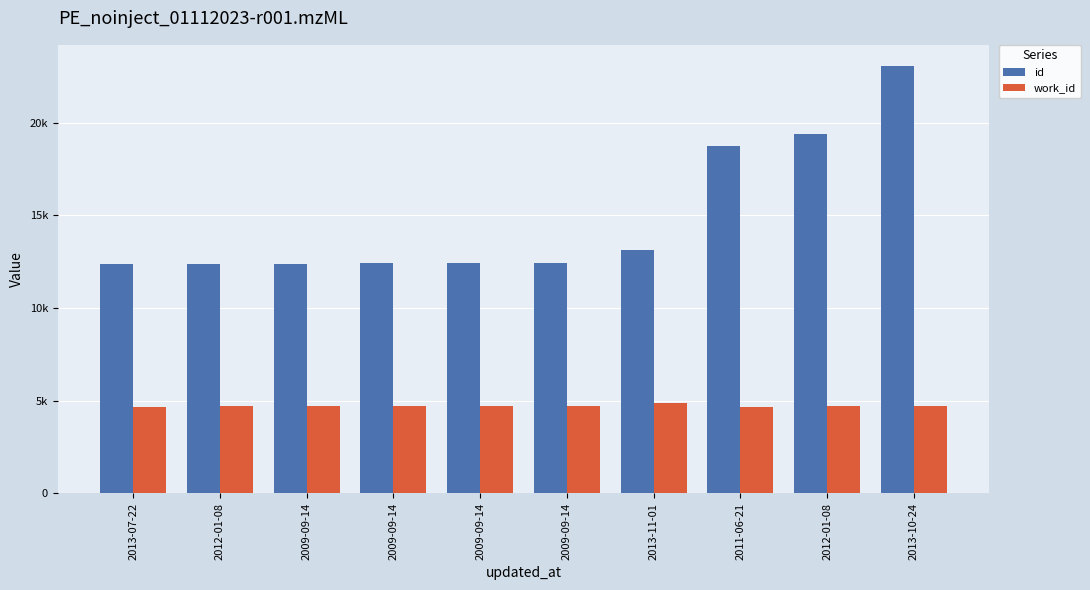

What is the difference between the maximum and second lowest values in the id series?

10655